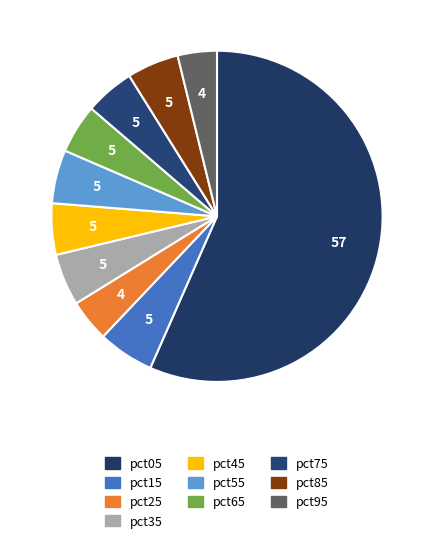

Which category has the smallest portion of the pie?

pct95